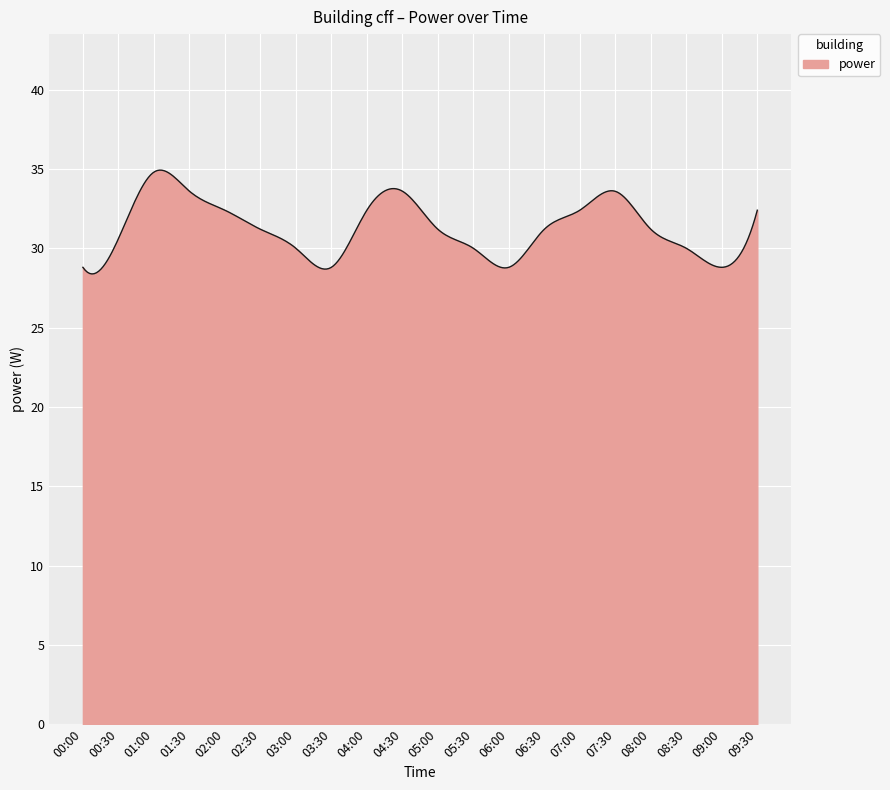

What is the smallest value displayed?

28.4